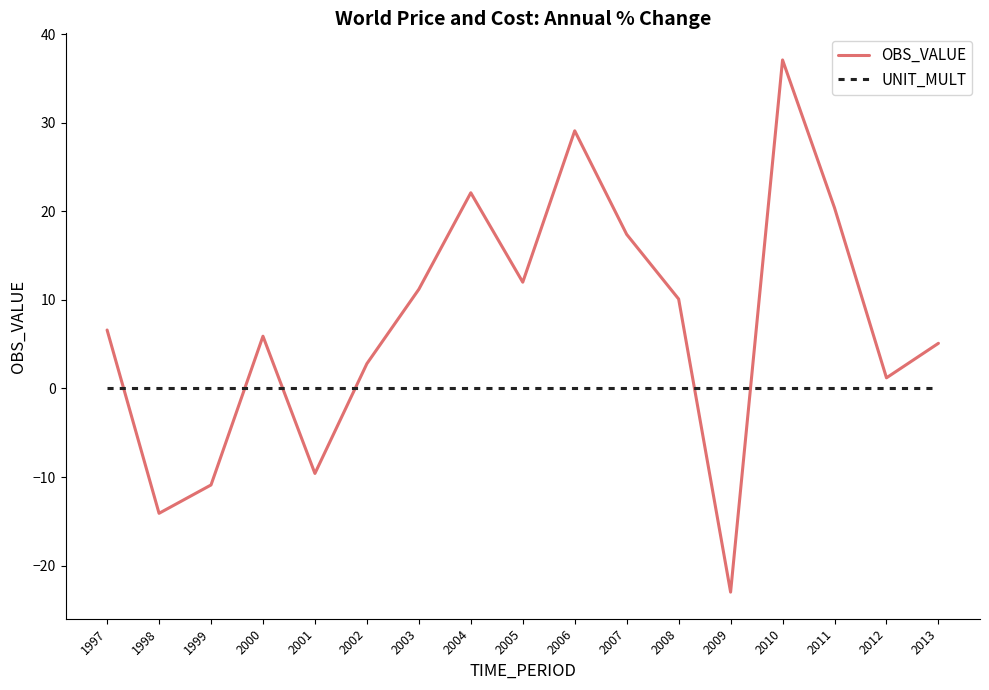

At which category does OBS_VALUE reach its first local peak?

2000